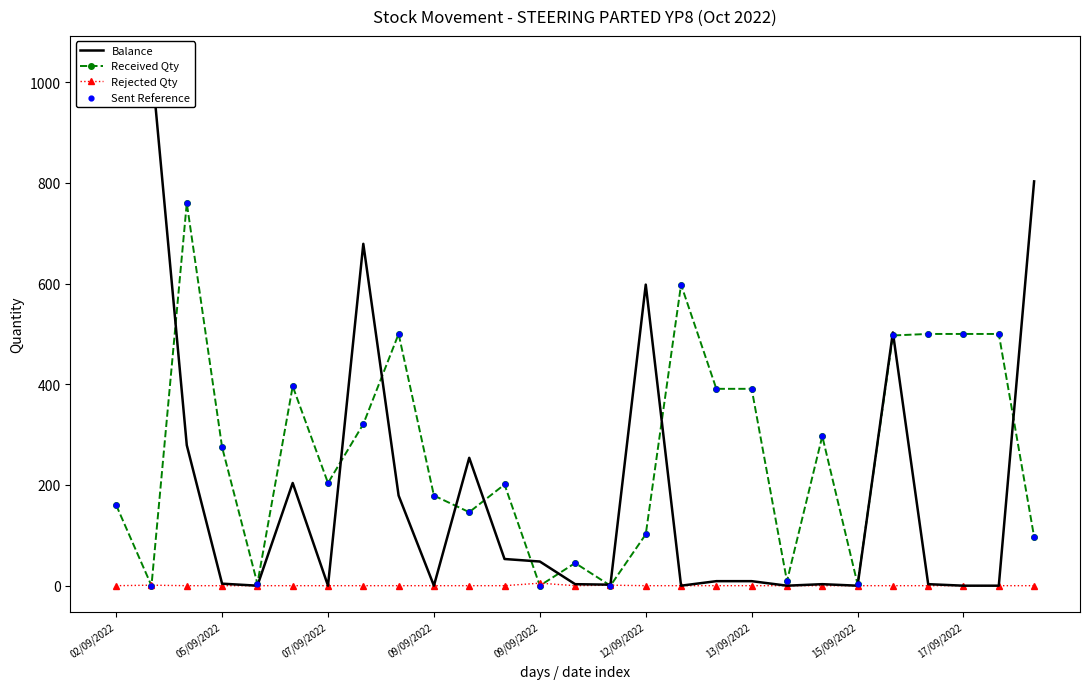

Which series reaches the maximum Y coordinate?

Balance